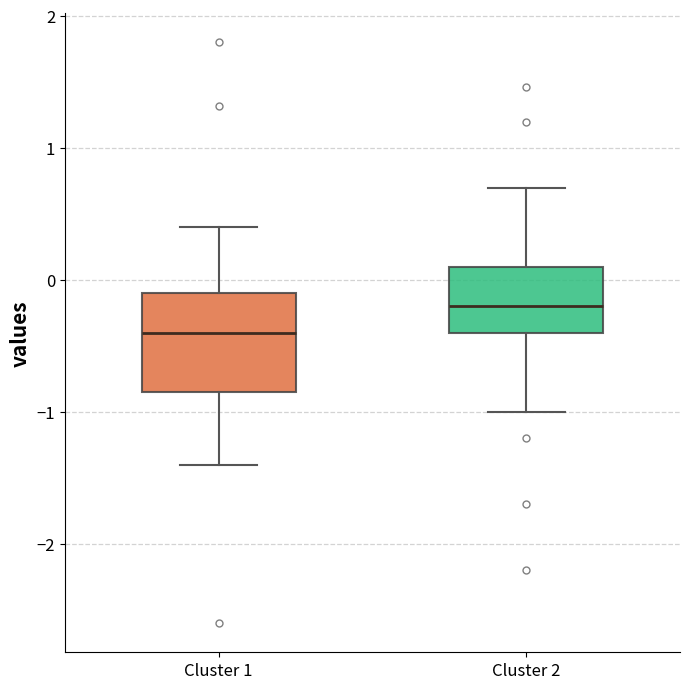

Where does the median line of the box for Cluster 1 sit on the y-axis? The values are not printed on the chart, so give them approximately, as read against the axis.

-0.4